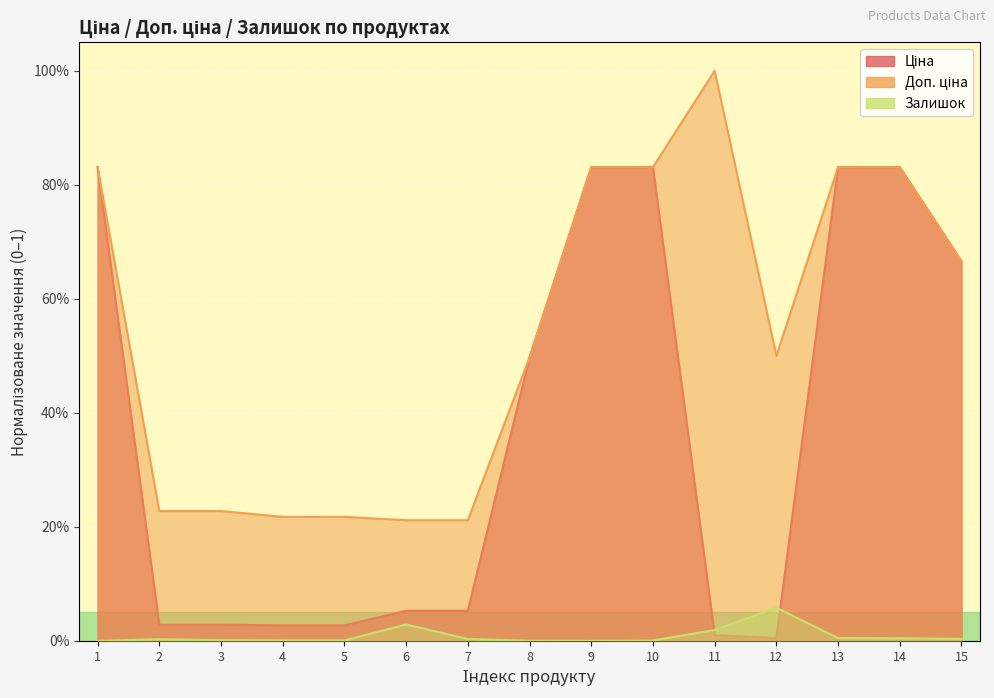

At which label is Ціна closest to 0?

12